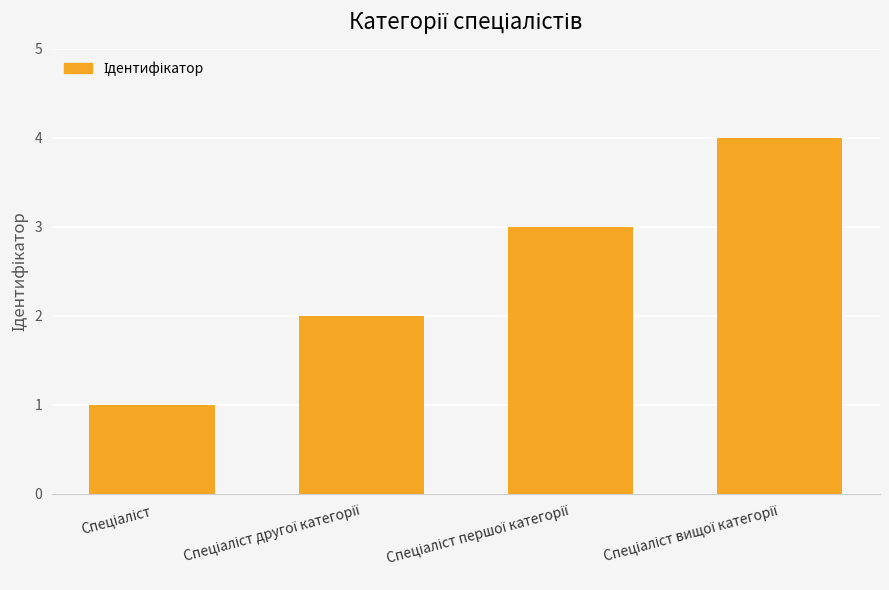

How many values are between 2 and 4?

3